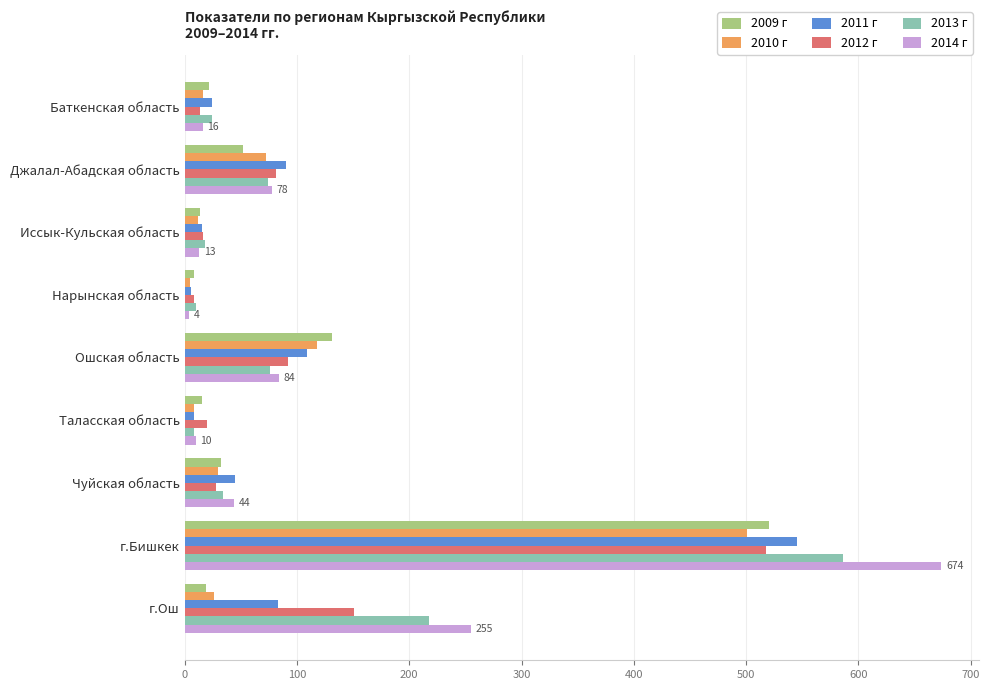

What is the highest value of the 2013 г series?

586